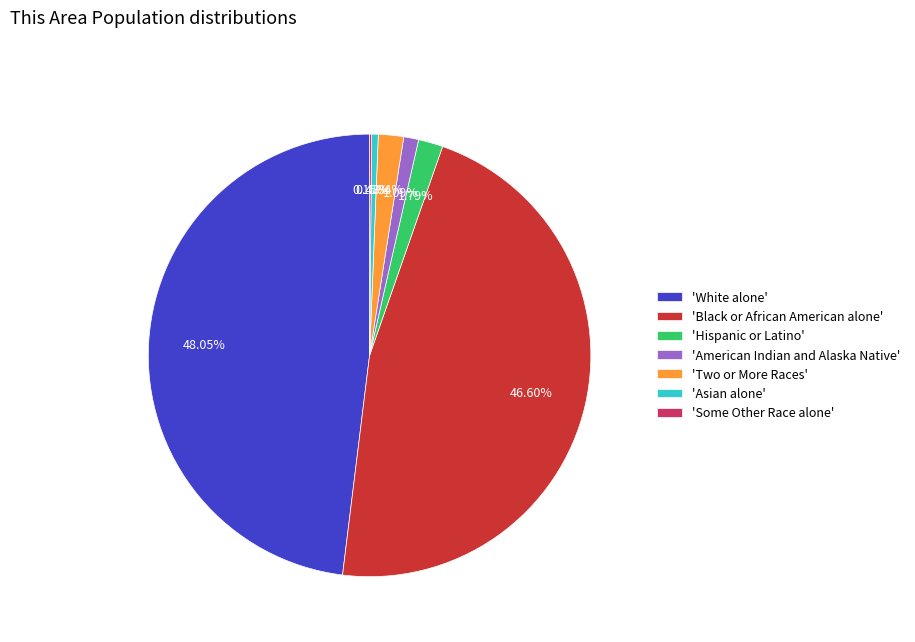

What is the largest slice in the pie chart?

'White alone'